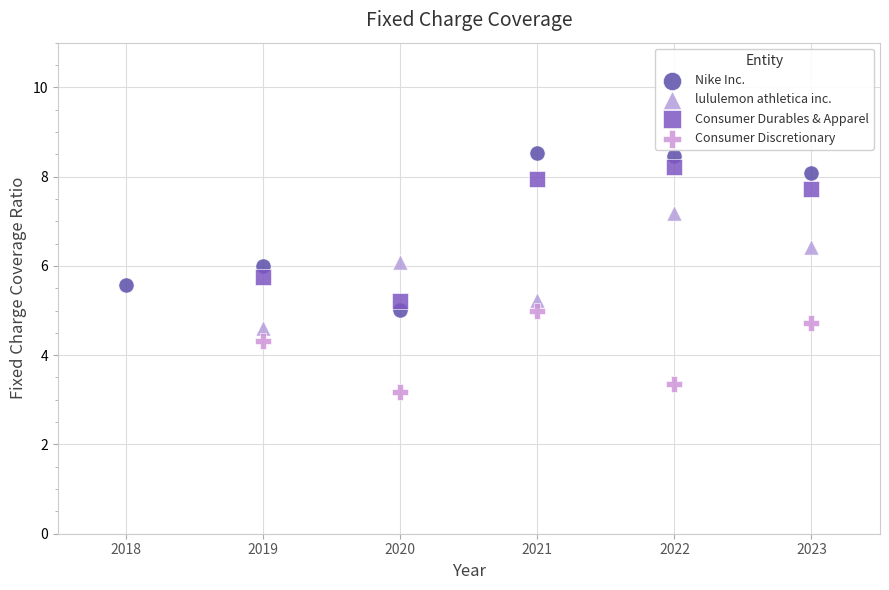

Which series has the largest Y range (max minus min)?

Nike Inc.